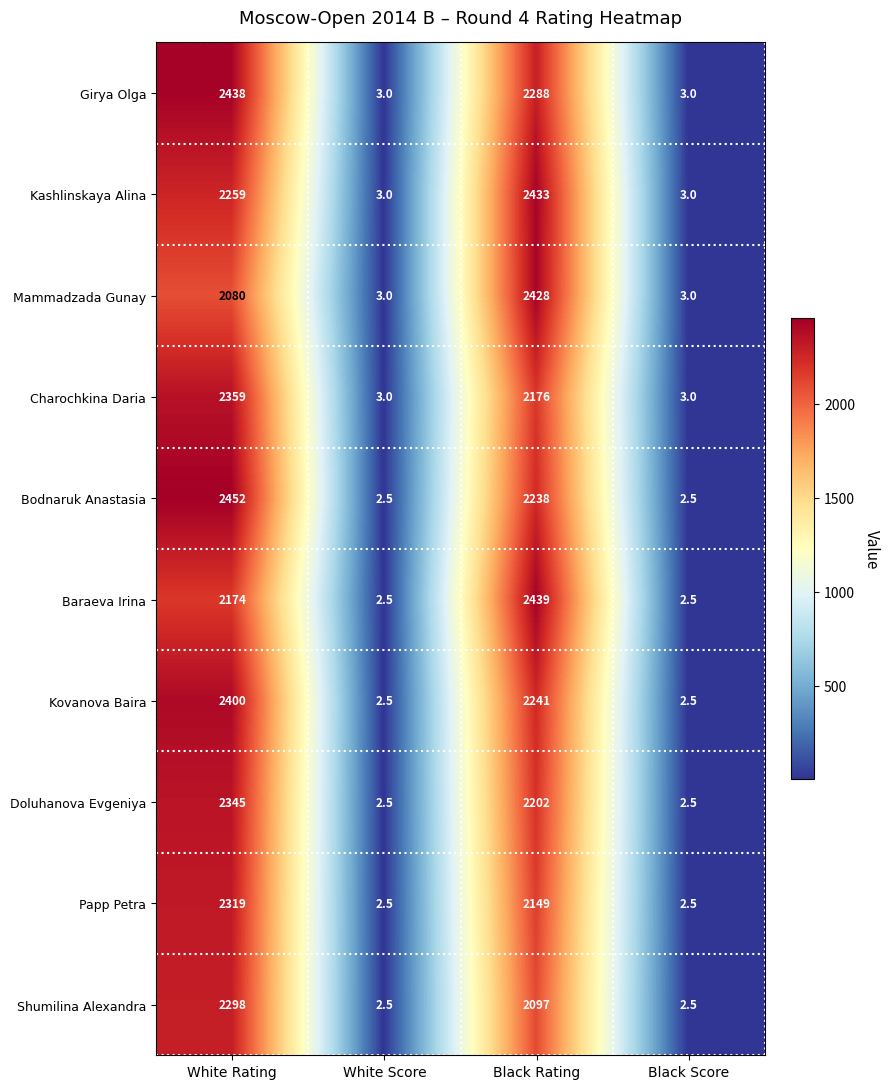

Read the Bodnaruk Anastasia value at White Rating.

2452.0